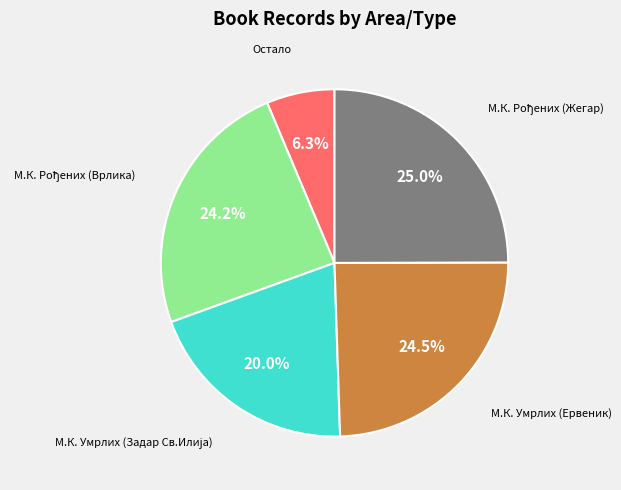

How much of the chart is everything except Остало?

93.7%